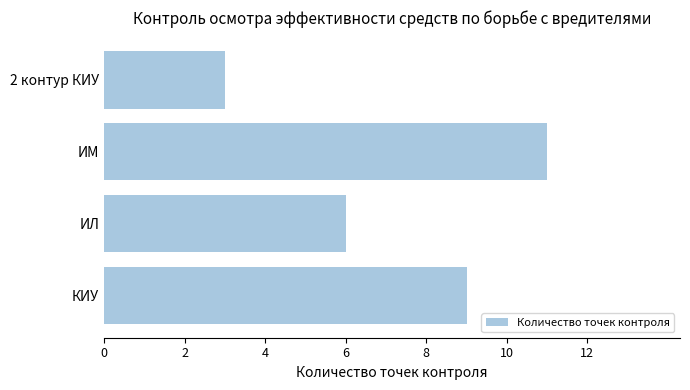

What is the greatest value displayed?

11